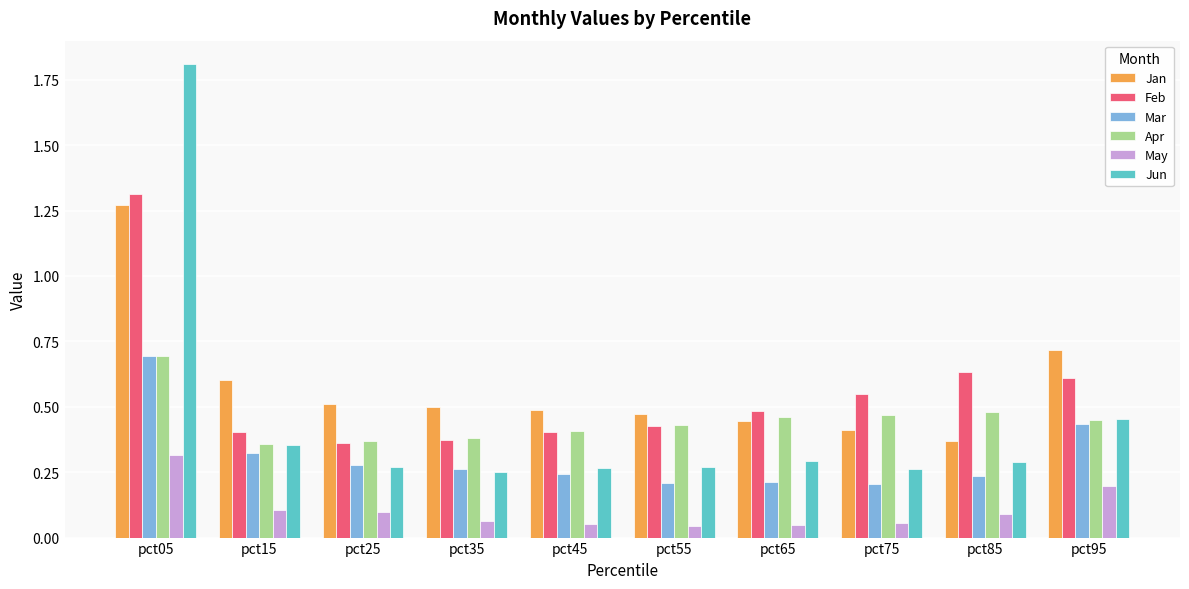

The Feb series shows 0.1 at pct65. True or false?

False